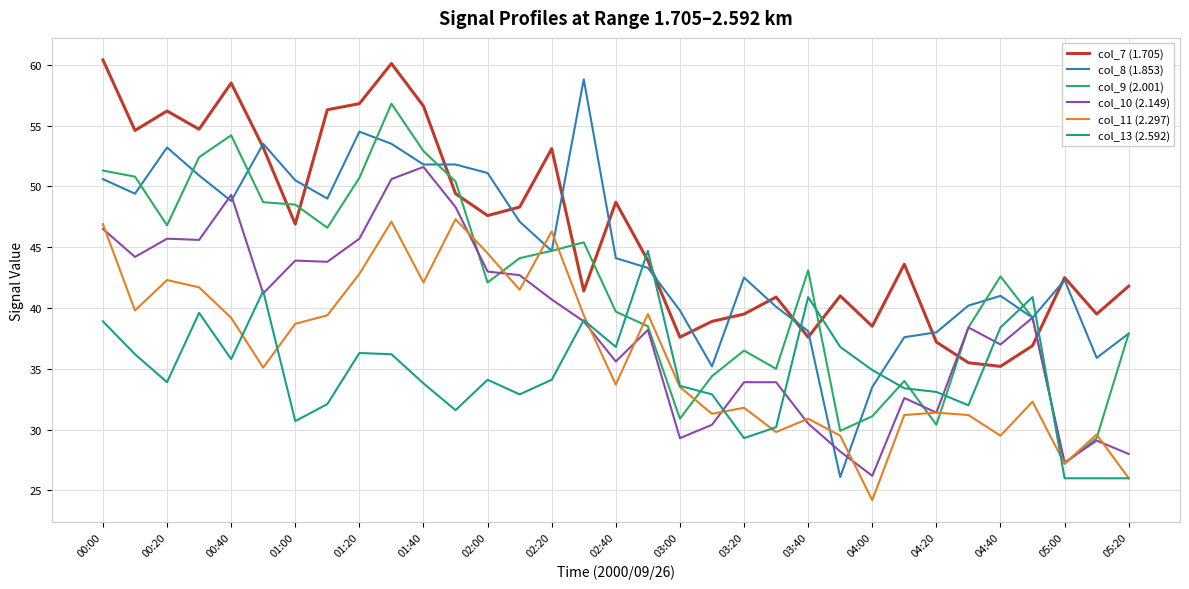

Which series has the widest spread of values?

col_8 (1.853)